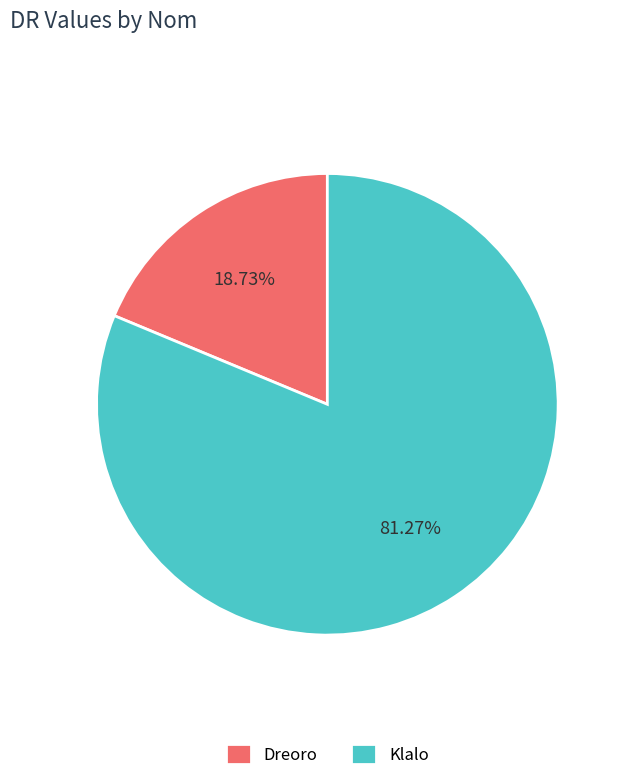

To the nearest percent, what portion does Dreoro represent?

19%